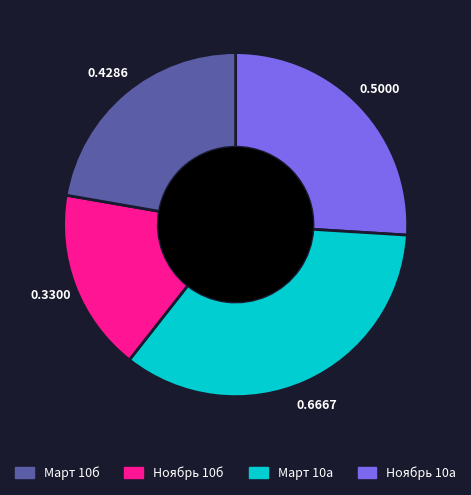

Does any single category account for the majority?

No